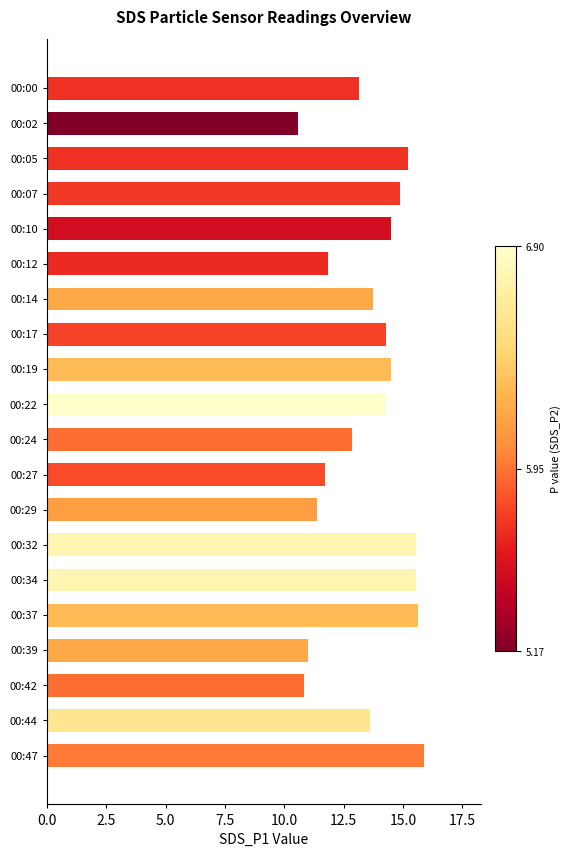

What is the difference between the maximum and minimum values?

5.3